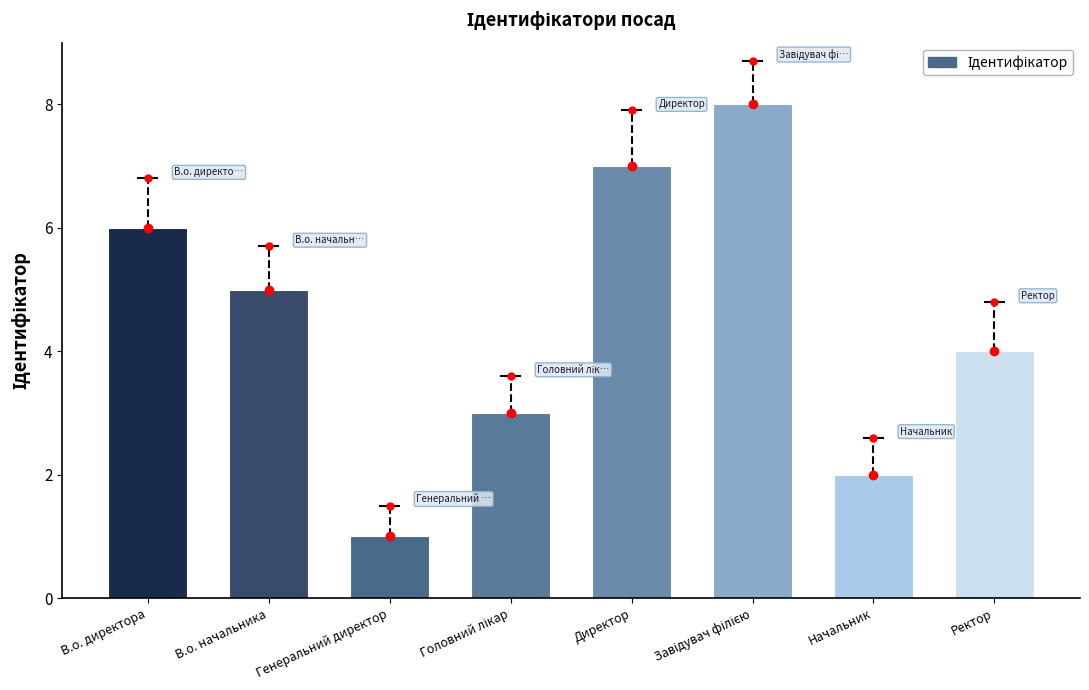

What is the sum of all values?

36